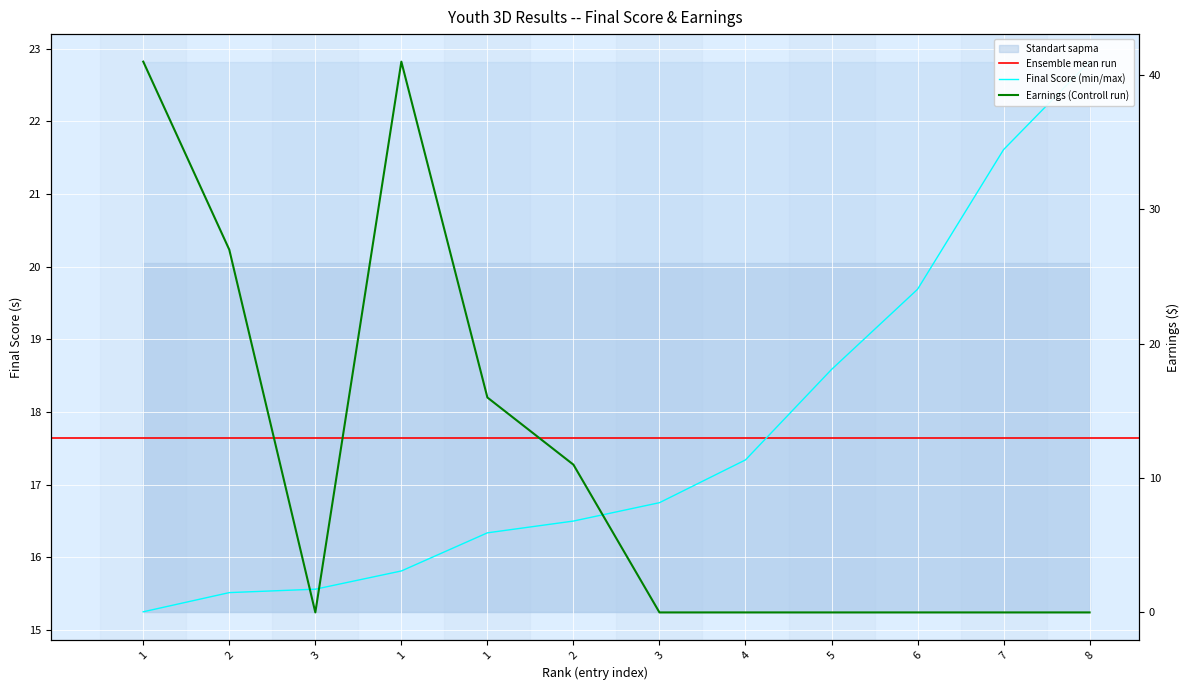

What is the difference between the Final Score values at 1 and 3?

0.9